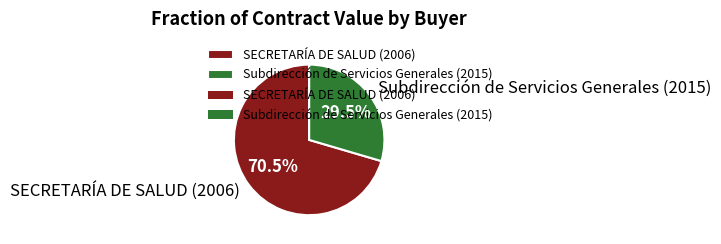

What portion of the pie excludes SECRETARÍA DE SALUD (2006)?

29.5%